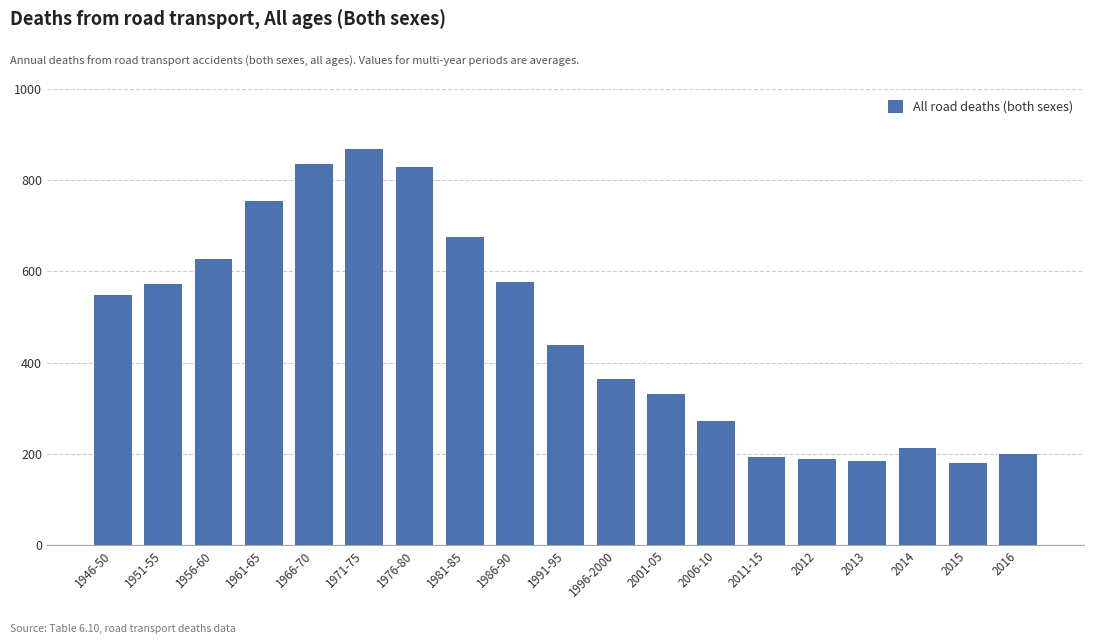

Reading right to left, list all the values displayed in this chart.

199.0	181.0	212.0	185.0	189.0	194.2	271.2	332.2	363.0	437.8	576.0	675.0	829.0	868.0	835.0	754.0	627.0	571.0	549.0